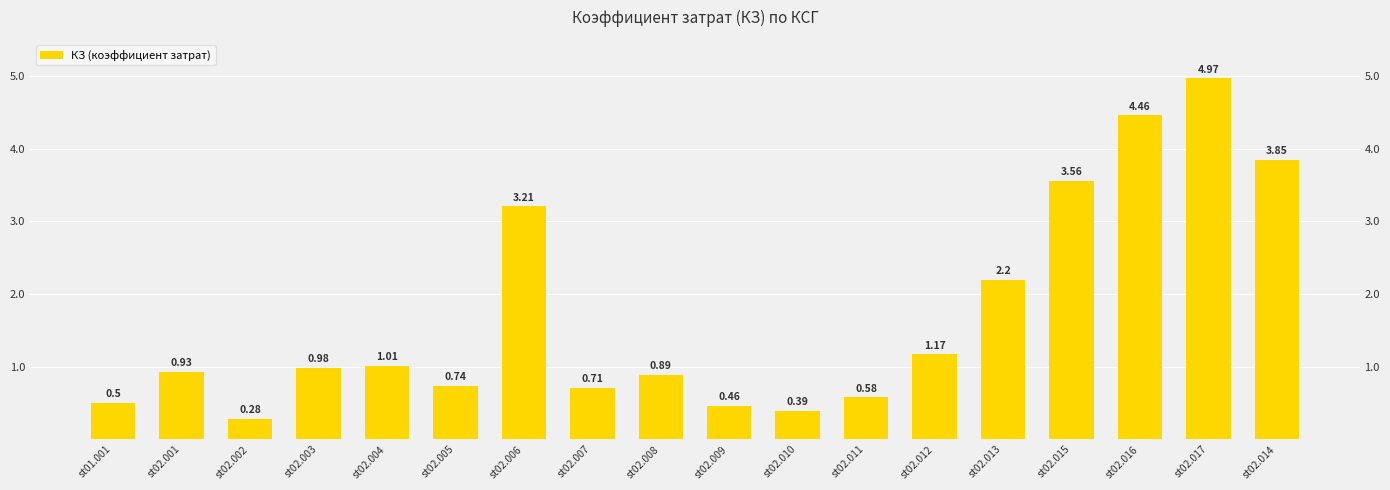

What is the label of the 17th bar from the left?

st02.017